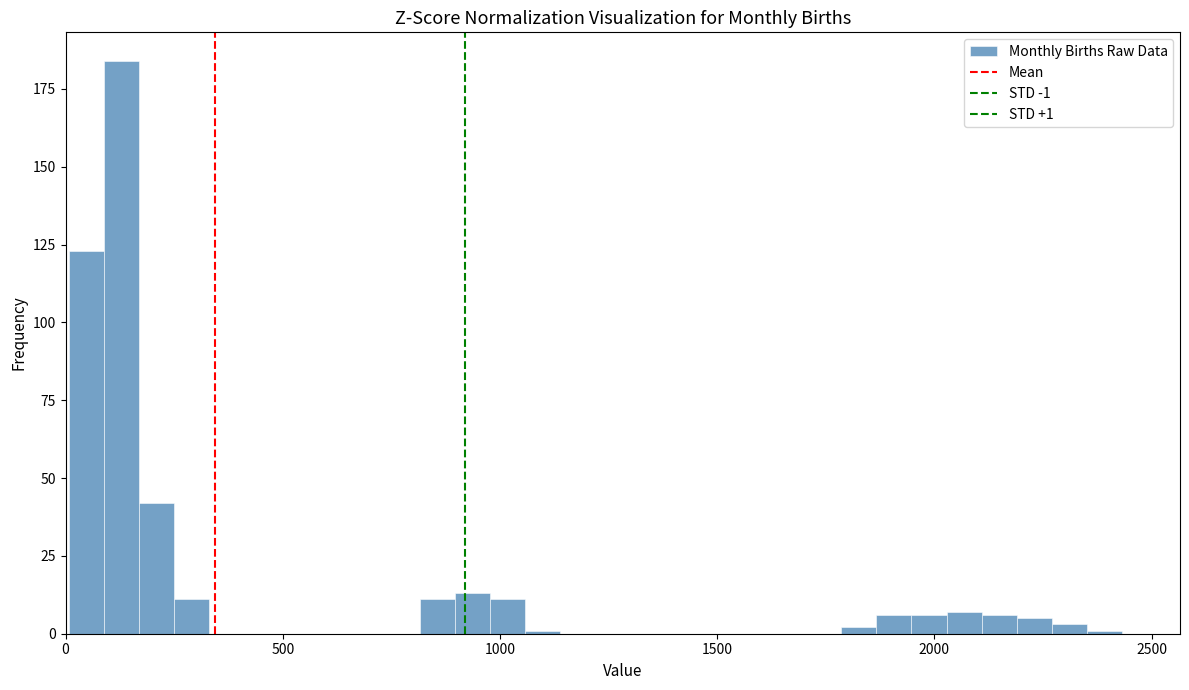

Around what value on the x-axis is the tallest bar? Give the approximate position of its centre, as read against the axis.

150